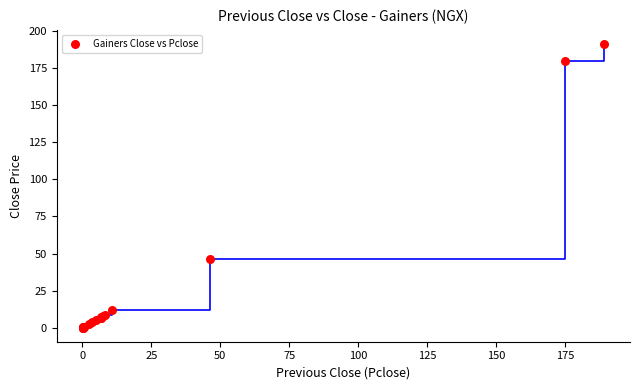

What Y value in the scatter plot is closest to 95?

46.3